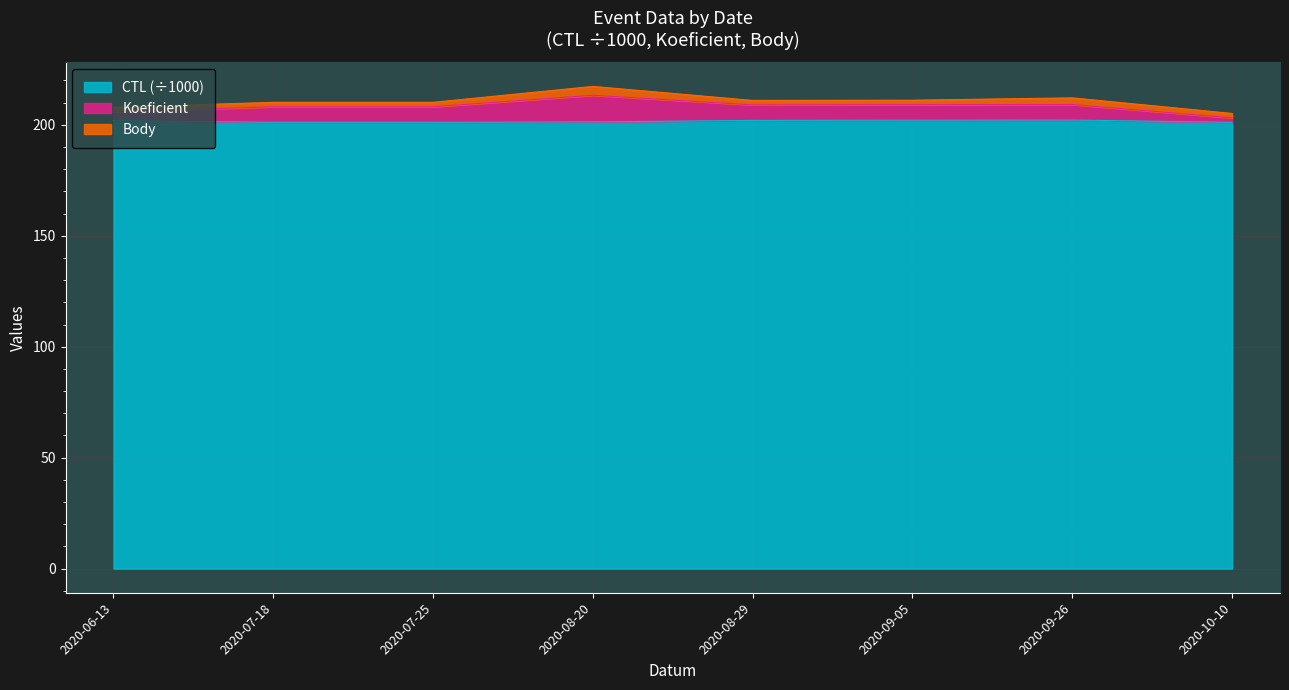

The CTL (÷1000) series shows 201.3 at 2020-08-20. True or false?

True